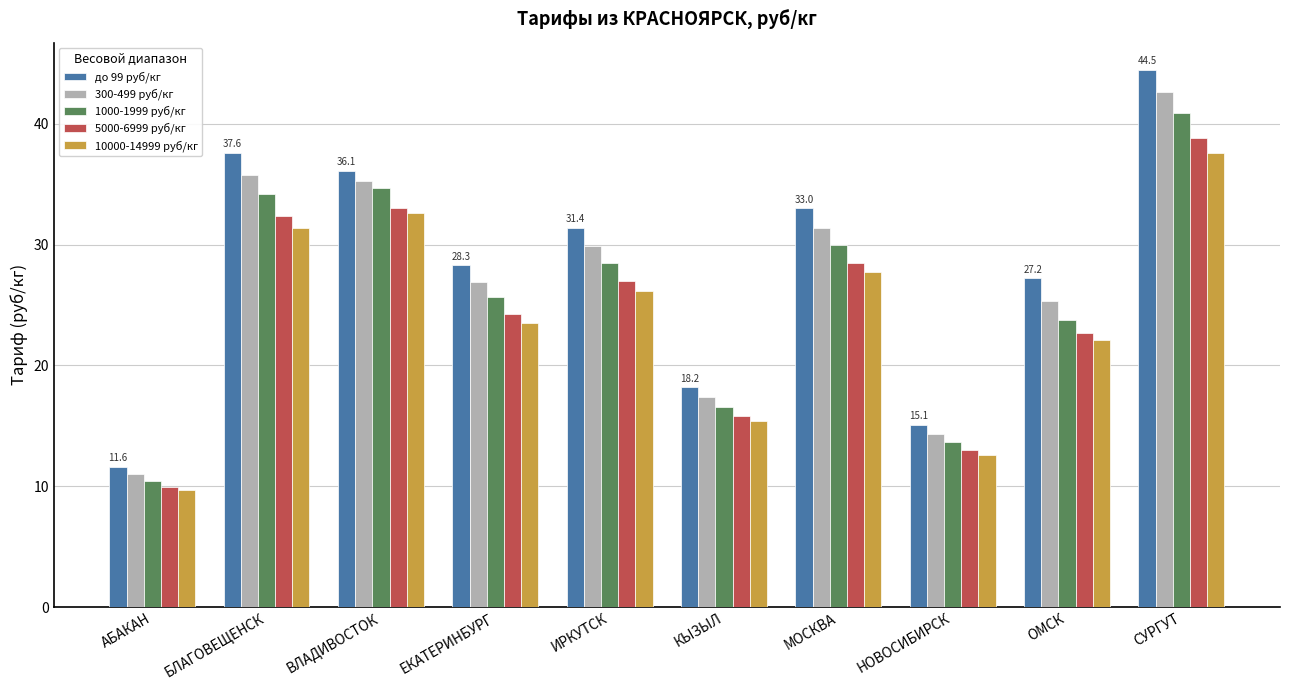

What is the maximum value for 1000-1999 руб/кг?

40.9